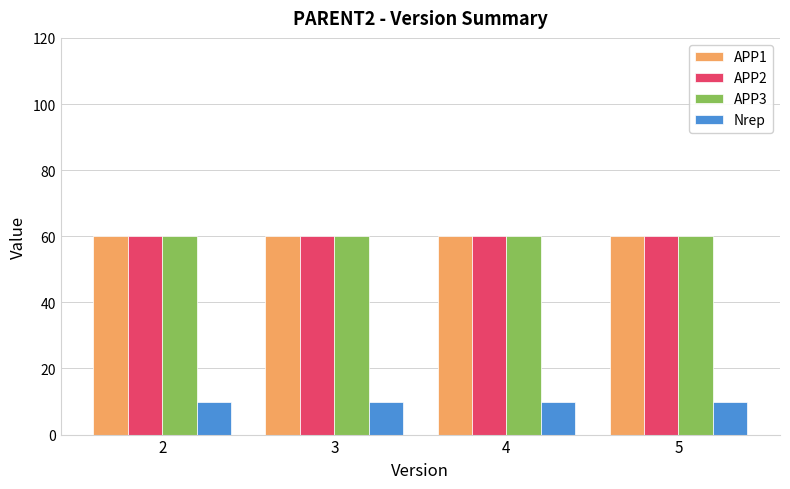

Read the APP3 value at 3.

60